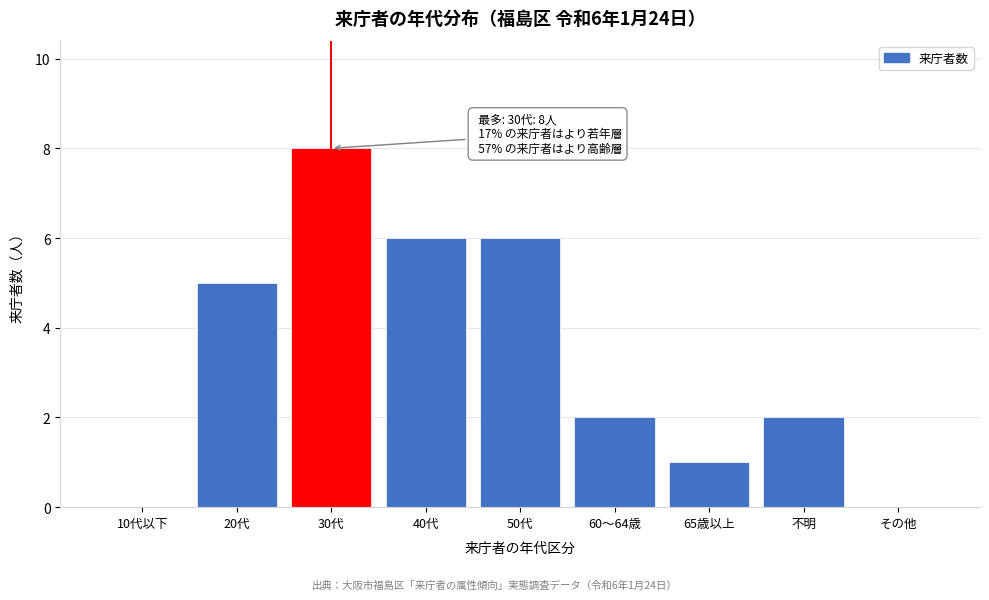

Reading left to right, transcribe all the data shown in this chart.

10代以下=0	20代=5	30代=8	40代=6	50代=6	60～64歳=2	65歳以上=1	不明=2	その他=0